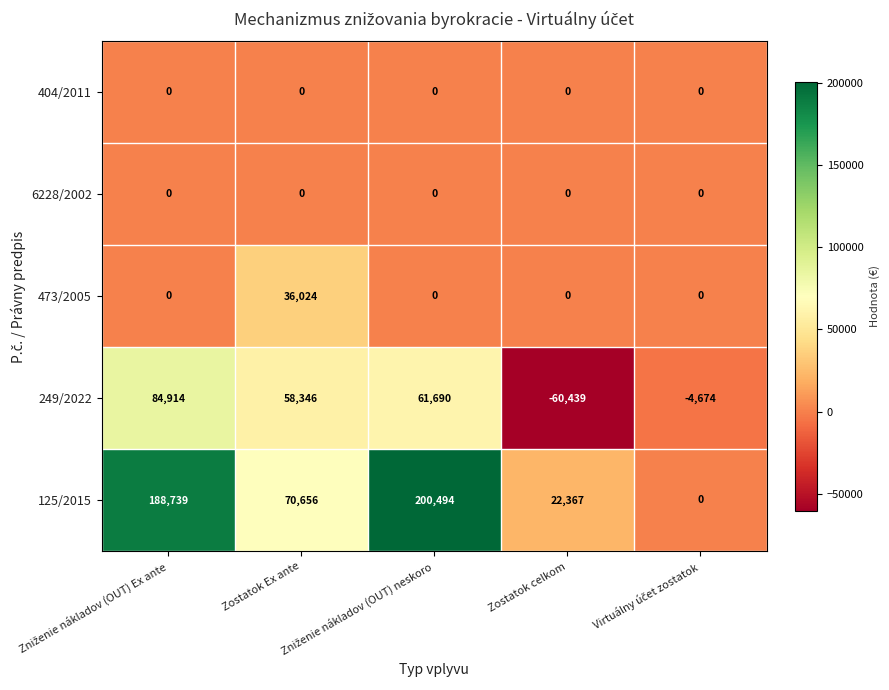

How many data points does each series have?

5